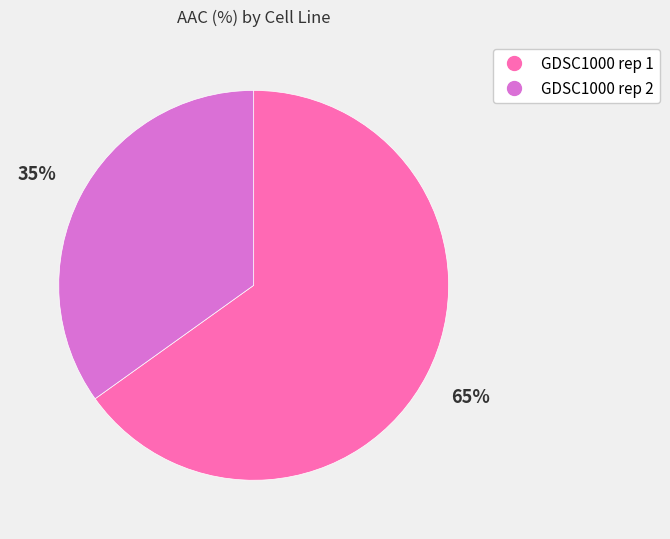

Approximately how many times larger is the value at GDSC1000 rep 1 compared to GDSC1000 rep 2?

1.9